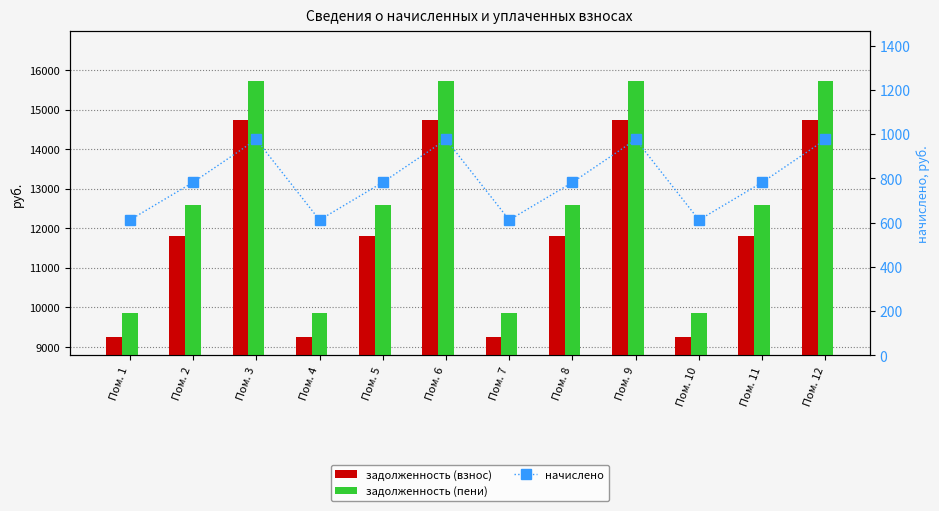

Reading right to left, what are all the values shown in this chart?

задолженность (взнос): Пом. 12=14740.3	Пом. 11=11812.8	Пом. 10=9244.8	Пом. 9=14740.3	Пом. 8=11812.8	Пом. 7=9244.8	Пом. 6=14740.3	Пом. 5=11812.8	Пом. 4=9244.8	Пом. 3=14740.3	Пом. 2=11812.8	Пом. 1=9244.8
задолженность (пени): Пом. 12=15716.7	Пом. 11=12595.3	Пом. 10=9857.2	Пом. 9=15716.7	Пом. 8=12595.3	Пом. 7=9857.2	Пом. 6=15716.7	Пом. 5=12595.3	Пом. 4=9857.2	Пом. 3=15716.7	Пом. 2=12595.3	Пом. 1=9857.2
начислено: Пом. 12=976.4	Пом. 11=782.5	Пом. 10=612.4	Пом. 9=976.4	Пом. 8=782.5	Пом. 7=612.4	Пом. 6=976.4	Пом. 5=782.5	Пом. 4=612.4	Пом. 3=976.4	Пом. 2=782.5	Пом. 1=612.4